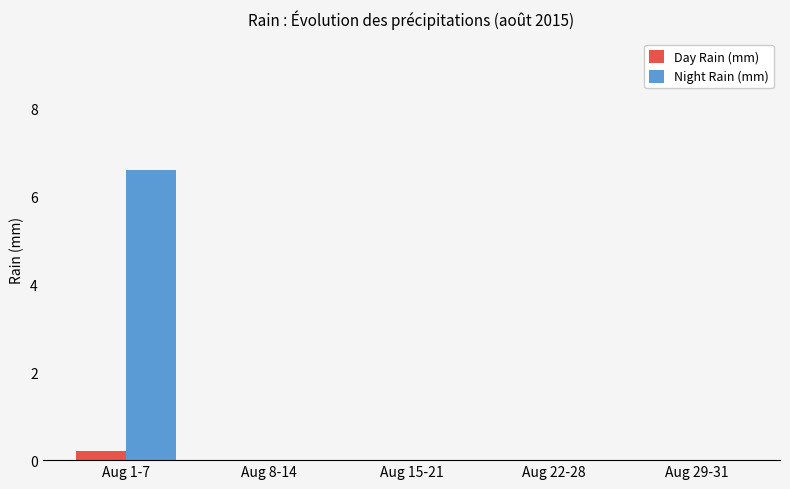

How many data points does each series have?

5